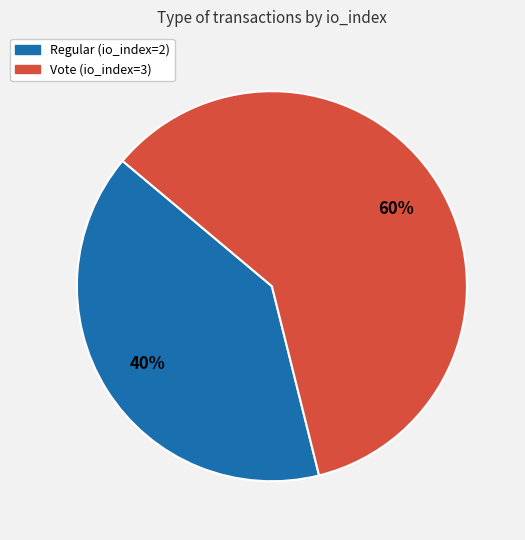

The Vote (io_index=3) slice represents 60% of the pie. True or false?

True